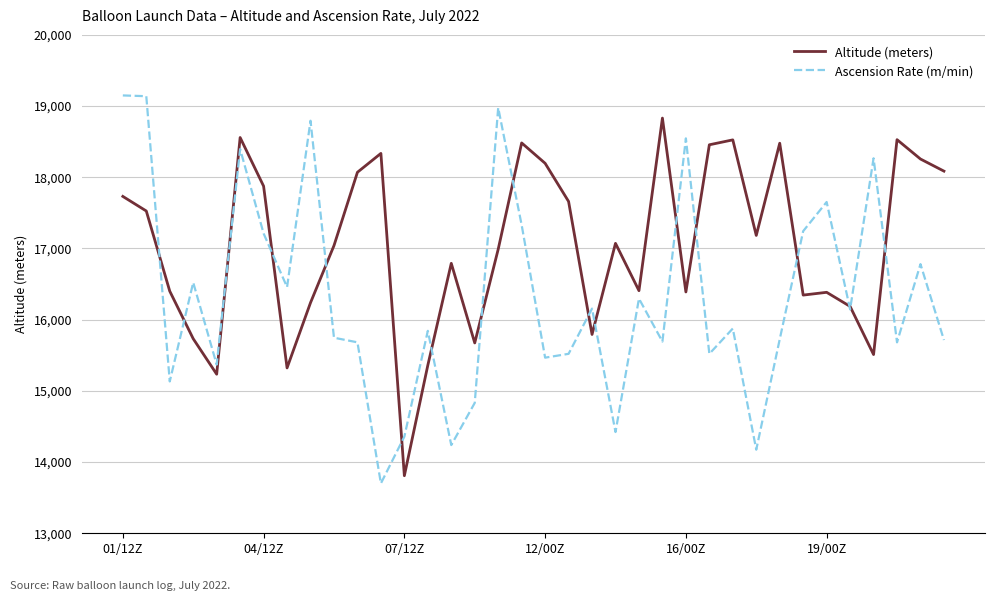

What is the highest value of the Ascension Rate (m/min) series?

19149.2